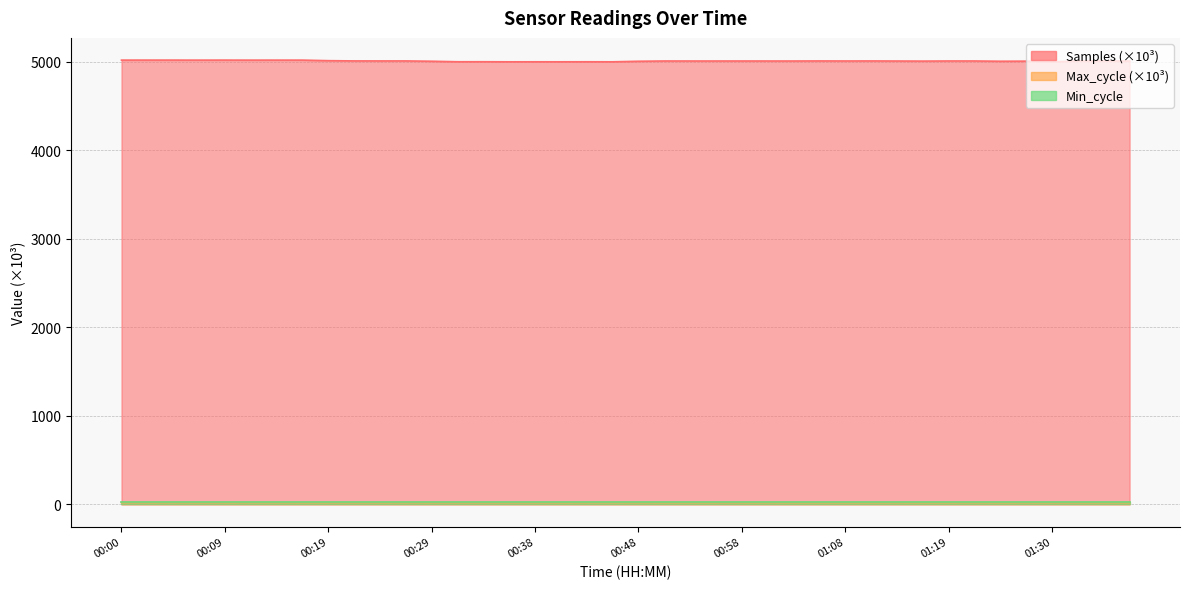

Which category has the highest value across all series?

00:09